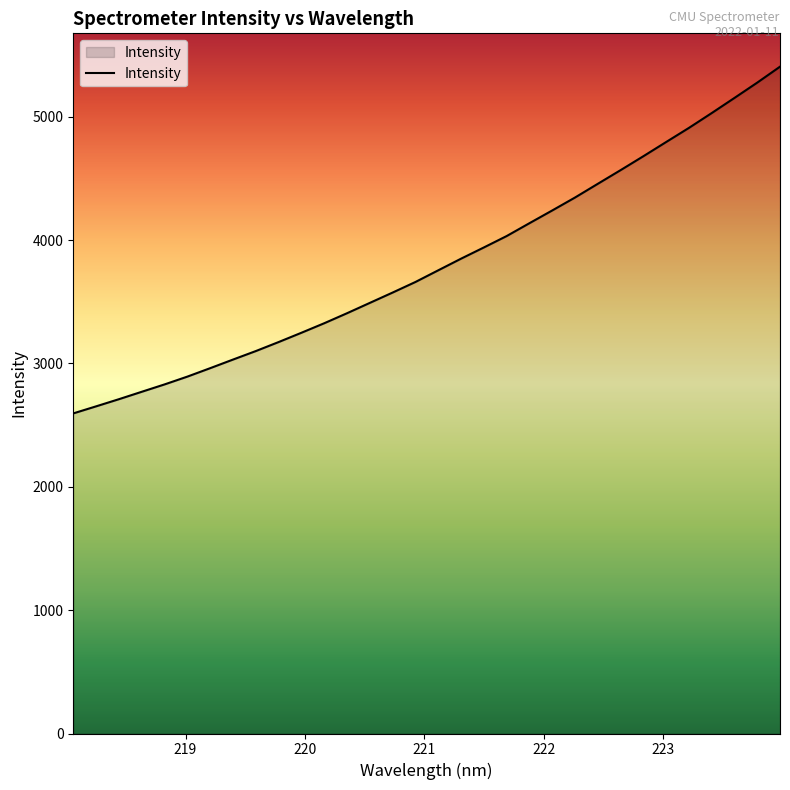

What is the difference between the maximum and minimum values?

2810.9